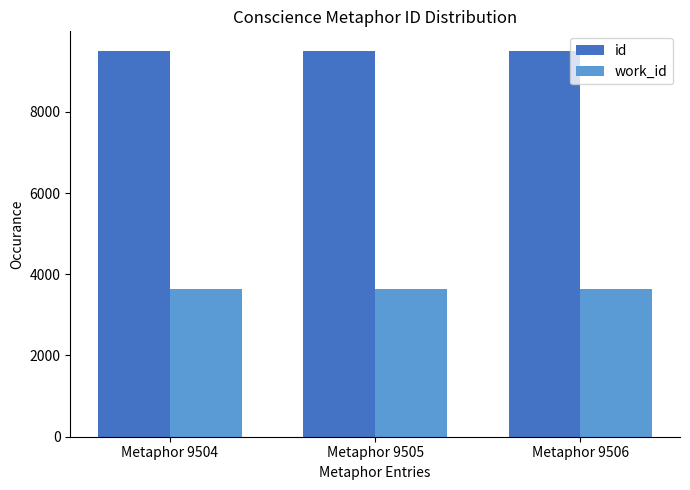

What are all the series names shown in the legend?

id, work_id